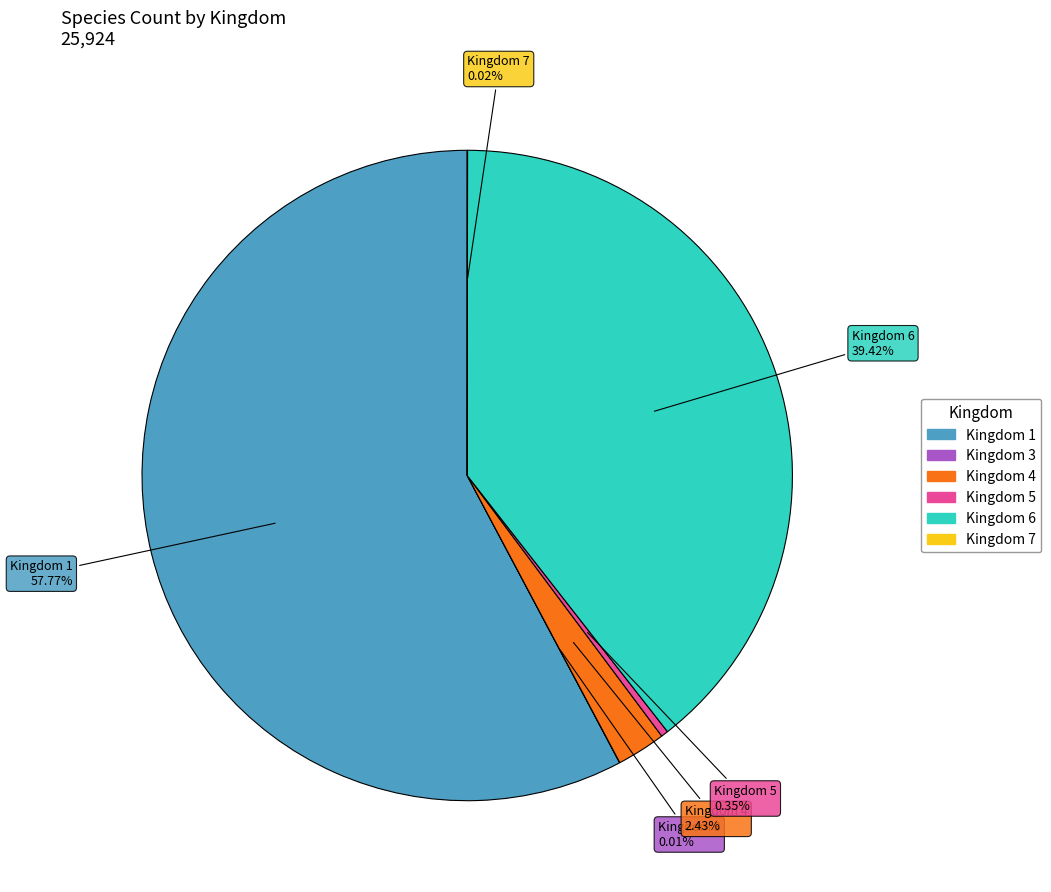

To the nearest percent, what is the average slice percentage?

17%